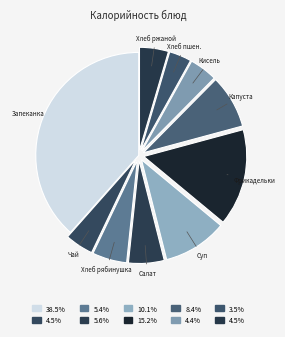

Count the number of slices in the pie.

10